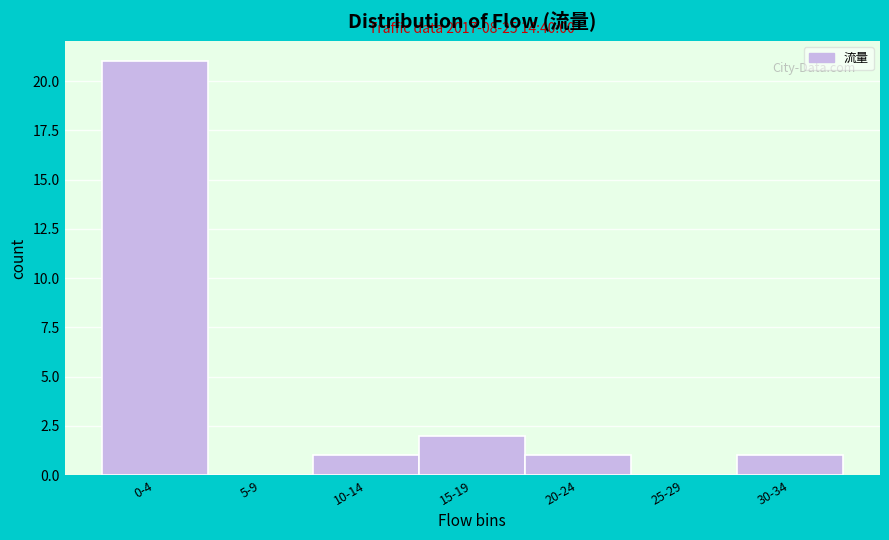

Reading left to right, what are all the values shown in this chart?

0-4=21	5-9=0	10-14=1	15-19=2	20-24=1	25-29=0	30-34=1